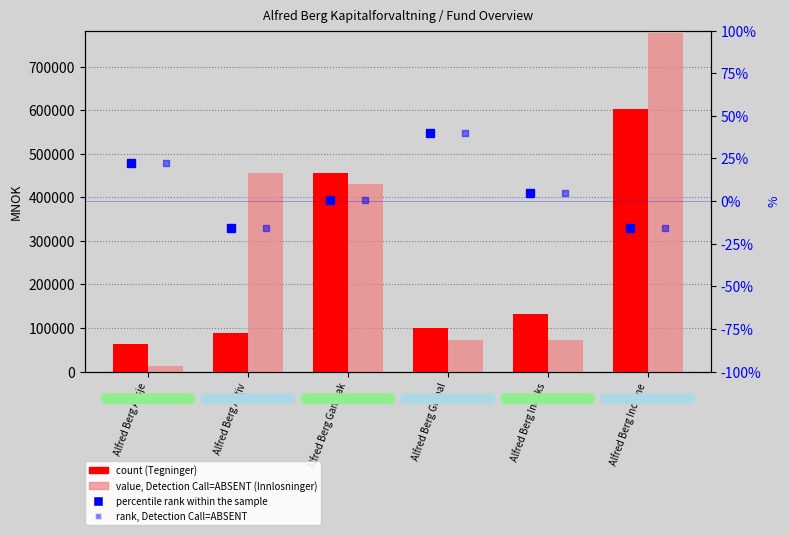

What is the average value of the percentile rank within the sample series?

5.9